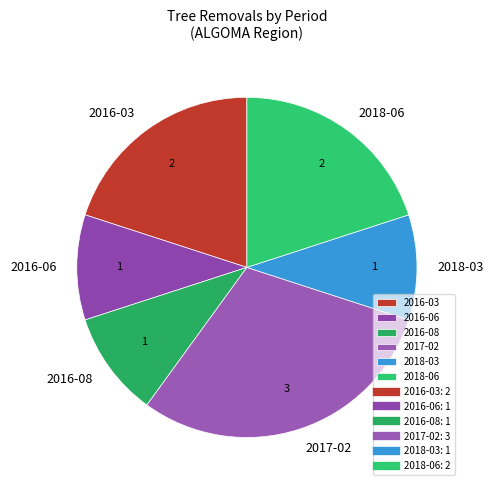

Is the sum of 2016-06 and 2017-02 greater than half?

No